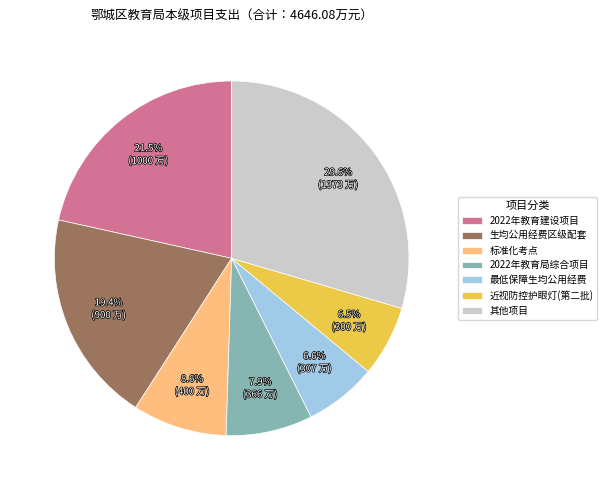

Is the sum of 标准化考点 and 近视防控护眼灯(第二批) greater than half?

No